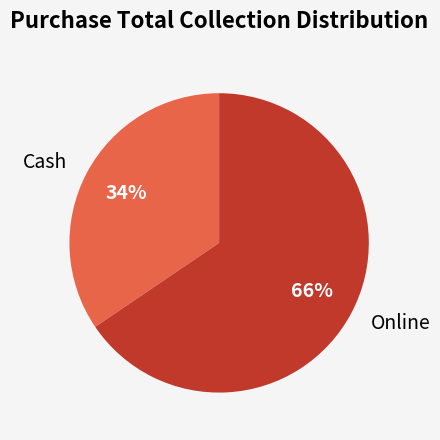

What is the largest slice in the pie chart?

Online